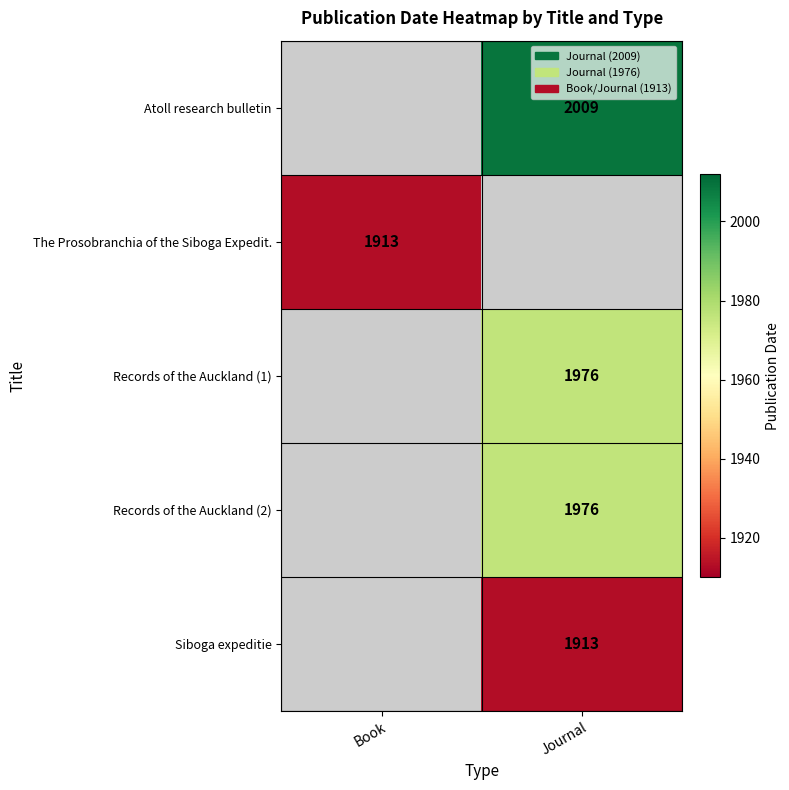

What is the spread (max minus min) of values at Journal?

96.0